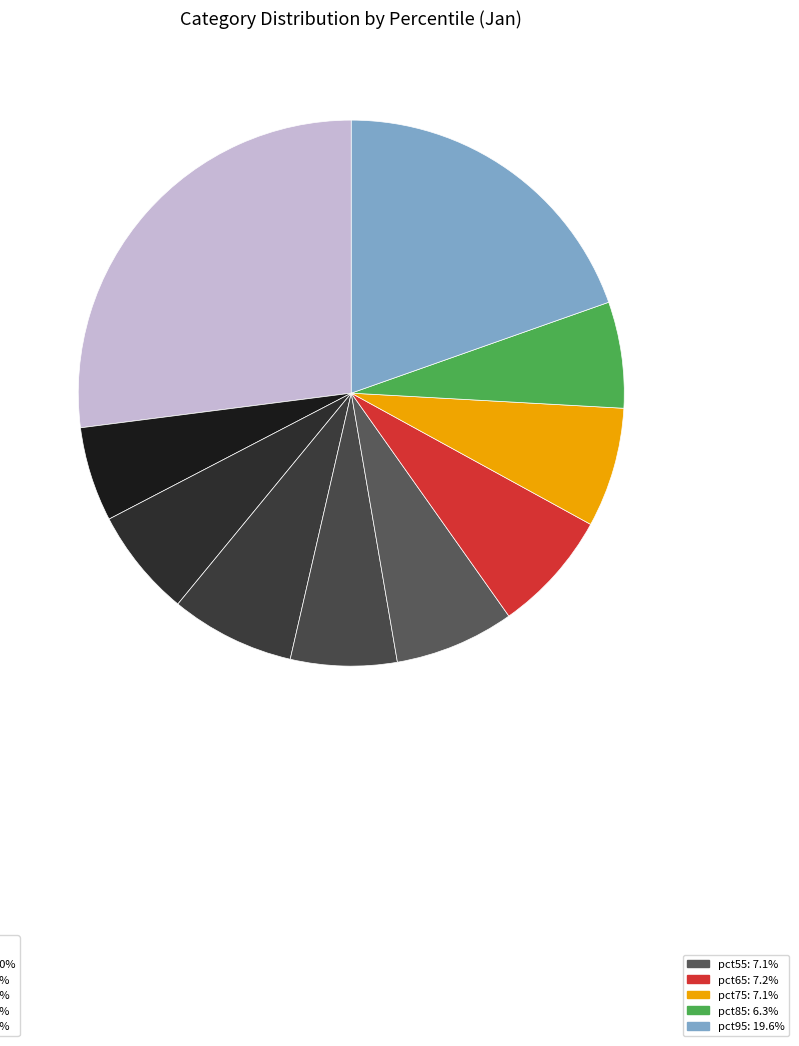

Which category has the biggest portion of the pie?

pct05